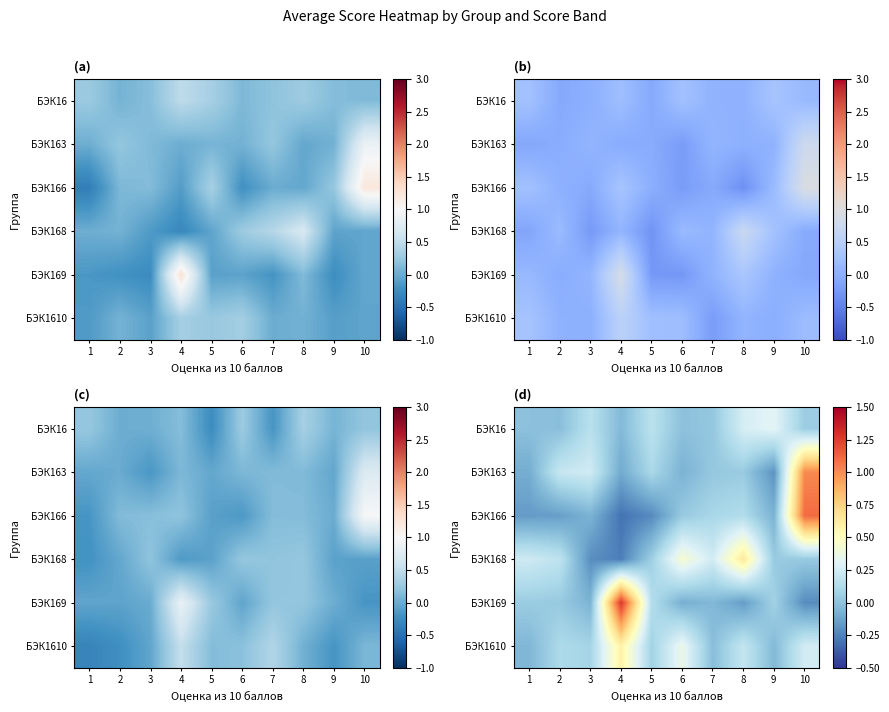

Between 5 and 3, which is larger?

5